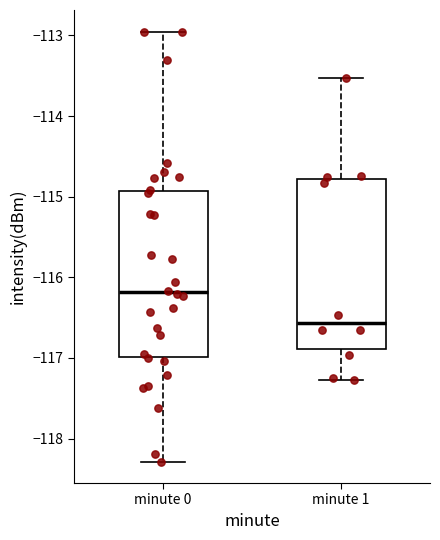

Where is the upper edge of the box for minute 0 on the y-axis? The values are not printed on the chart, so give them approximately, as read against the axis.

-114.9